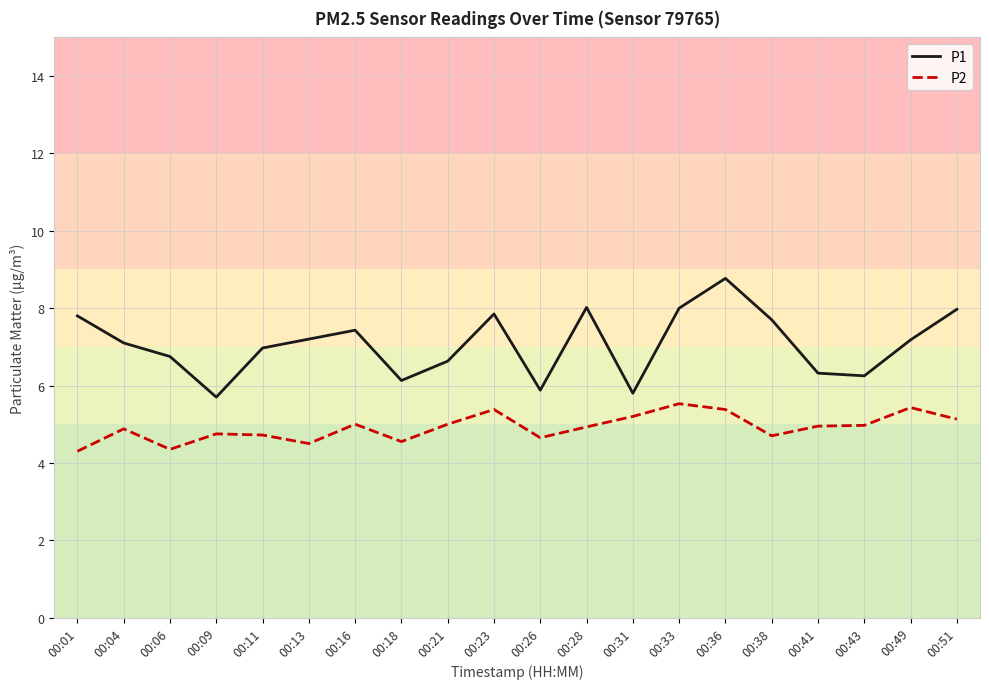

Where is the first local maximum for P2?

00:04